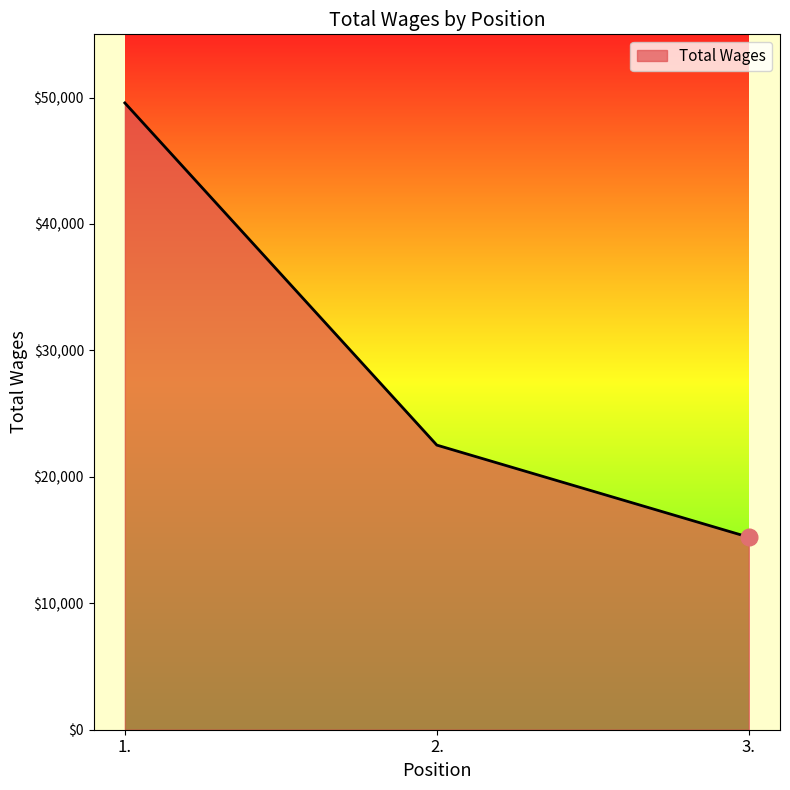

Reading left to right, transcribe all the data shown in this chart.

1.=49574	2.=22511	3.=15227